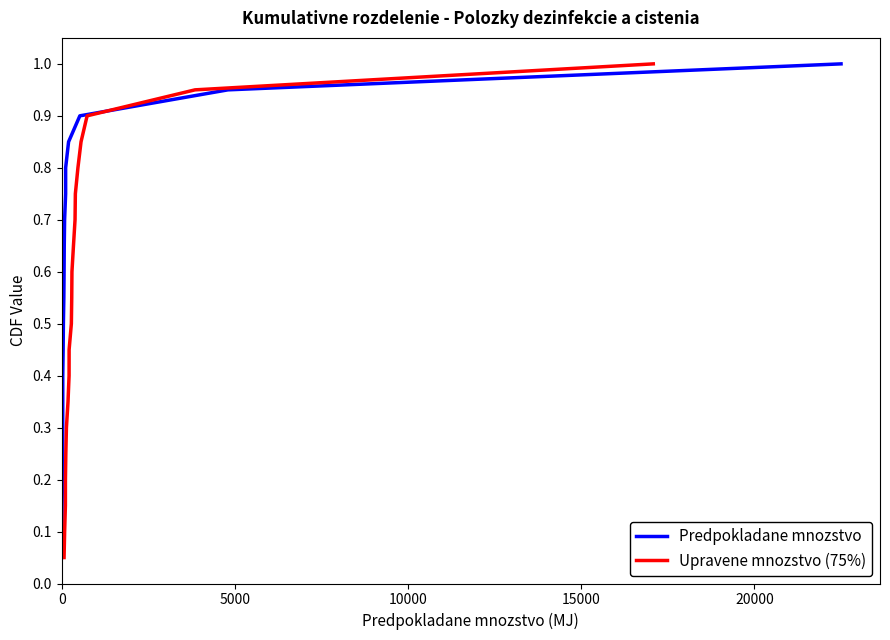

What is the value of the Predpokladane mnozstvo point at the 8th from the left?

0.4